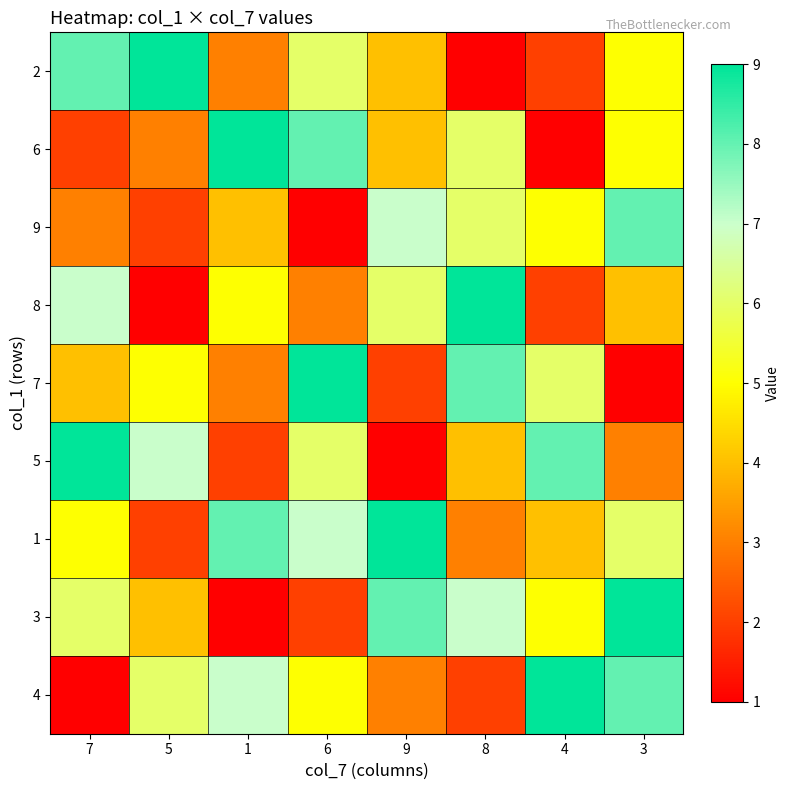

How many series are shown in this chart?

9